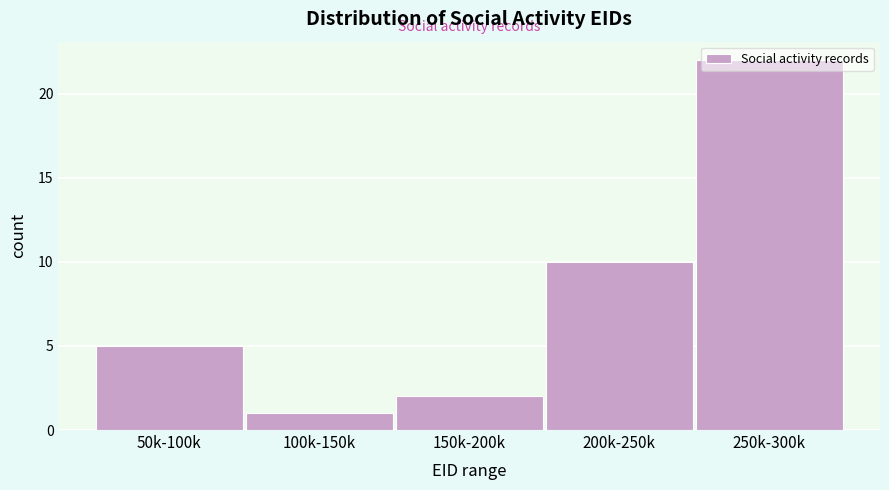

What is the value of the 3rd bar from the left?

2